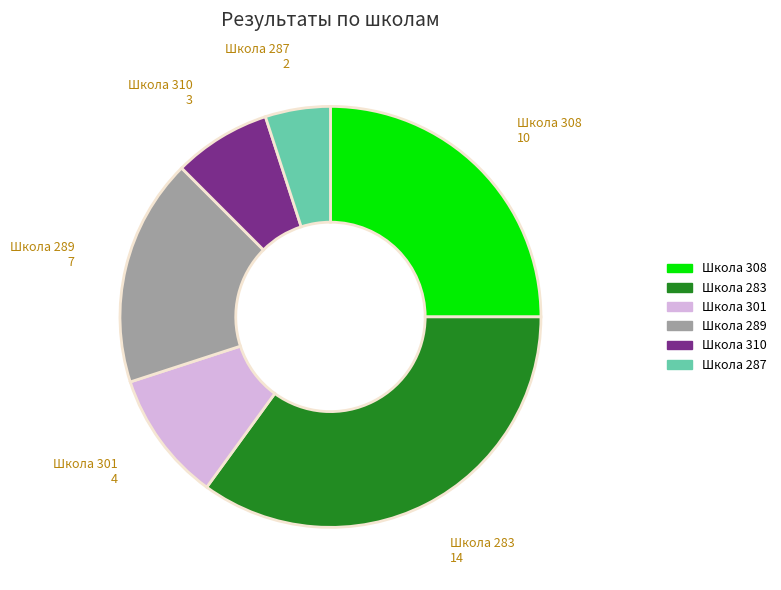

Does any single category account for the majority?

No